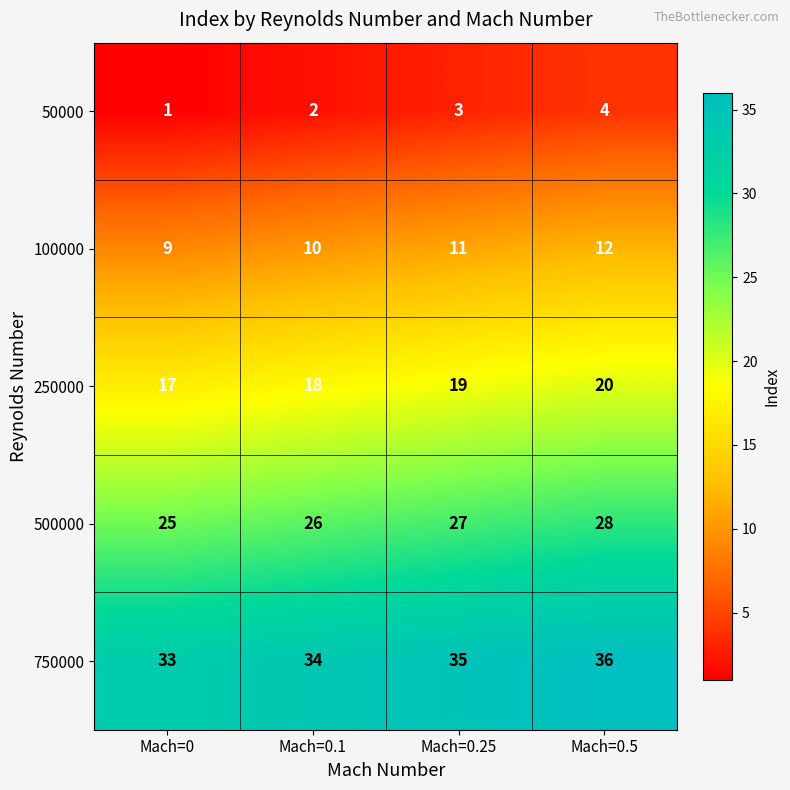

What is the difference between the highest and lowest values at Mach=0.1?

32